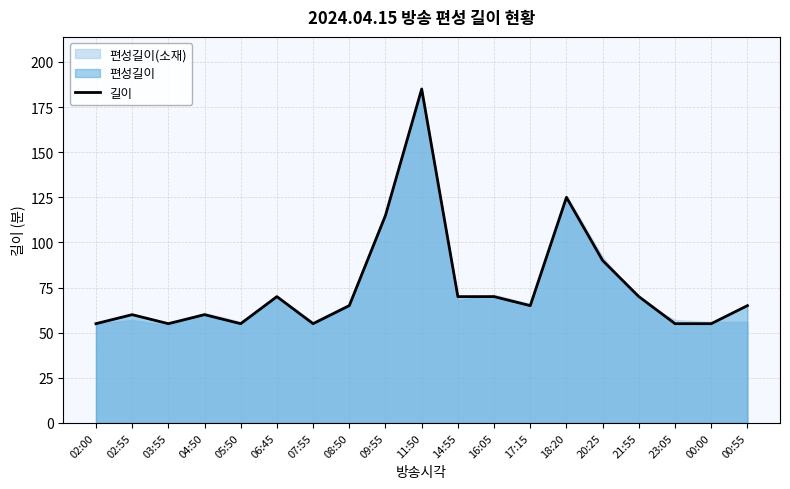

Reading left to right, extract all data points from this chart.

02:00=55	02:55=60	03:55=55	04:50=60	05:50=55	06:45=70	07:55=55	08:50=65	09:55=115	11:50=185	14:55=70	16:05=70	17:15=65	18:20=125	20:25=90	21:55=70	23:05=55	00:00=55	00:55=65